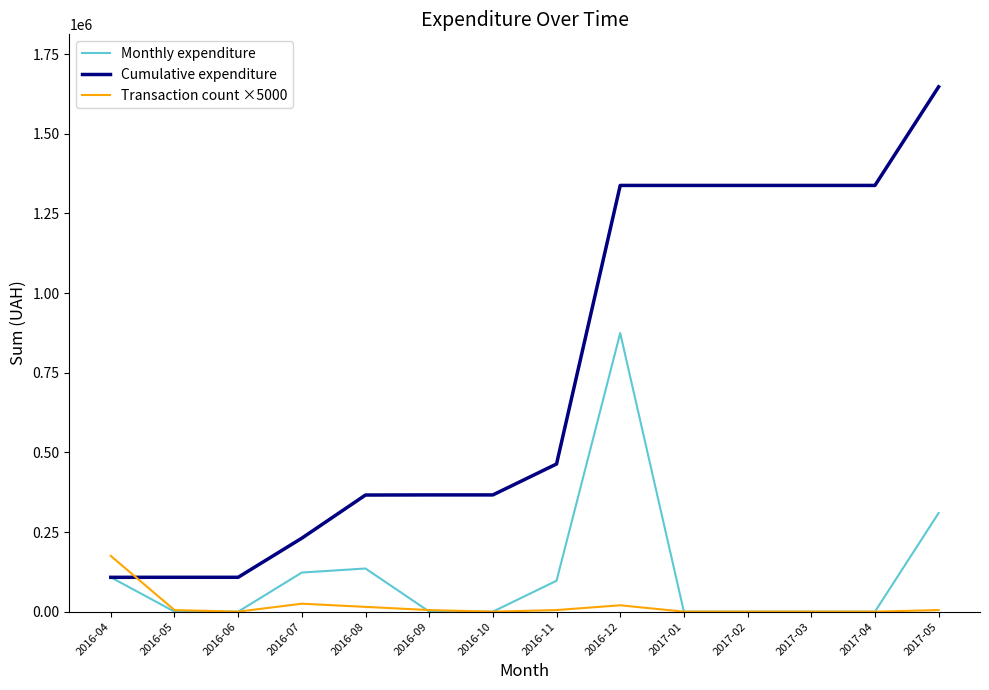

What is the total value across all series at 2016-05?

112977.3